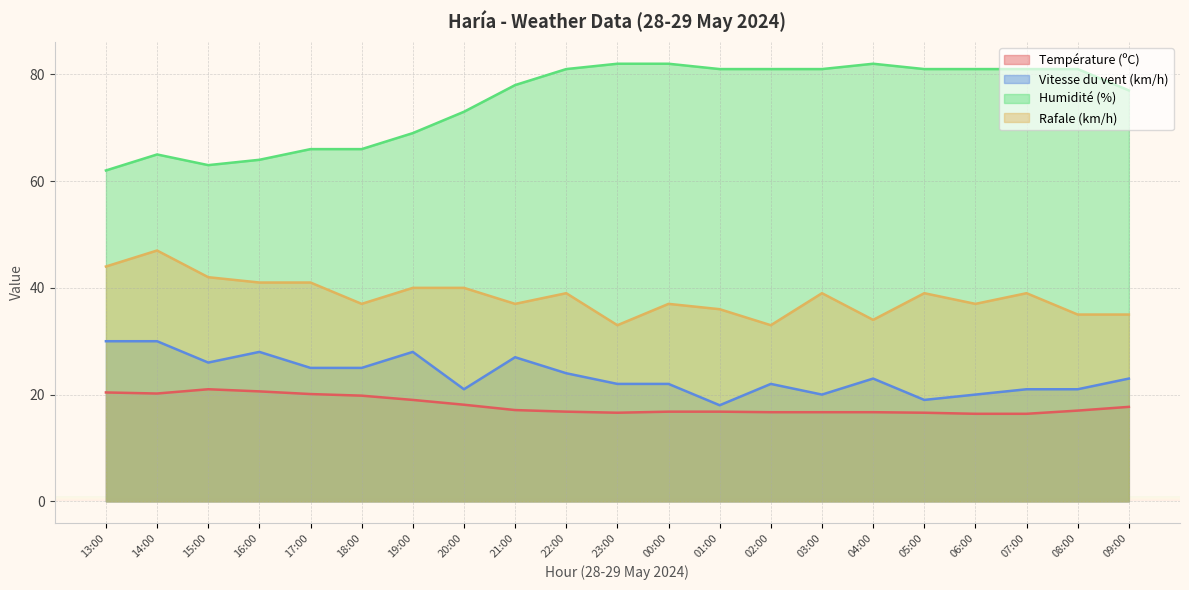

What is the average value of the Humidité (%) series?

75.1